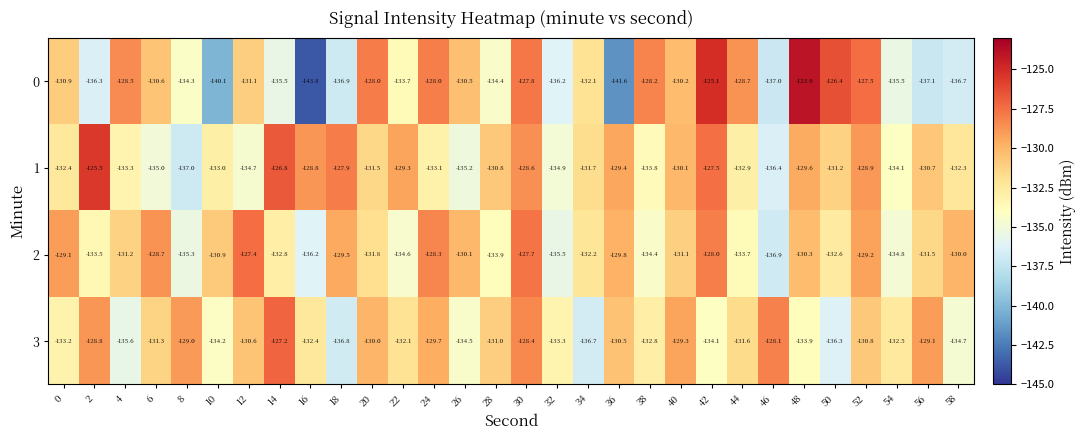

What is the total value across all series at 58?

-533.7